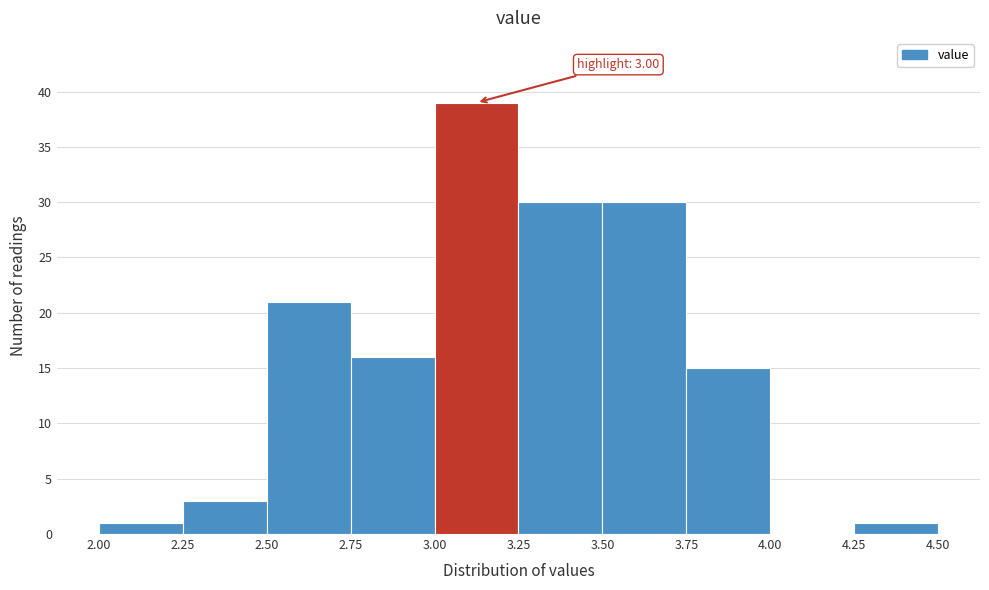

Which range on the x-axis has the tallest bar?

3.00 to 3.25